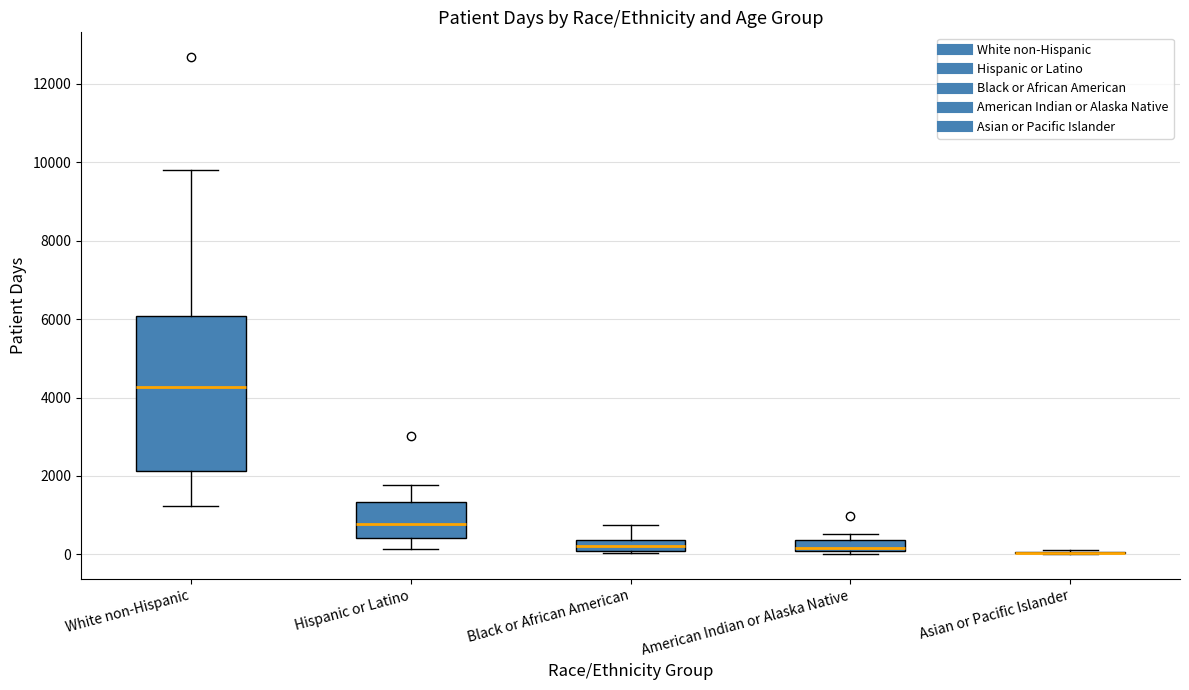

Which box is the tallest, from its lower edge to its upper edge?

White non-Hispanic